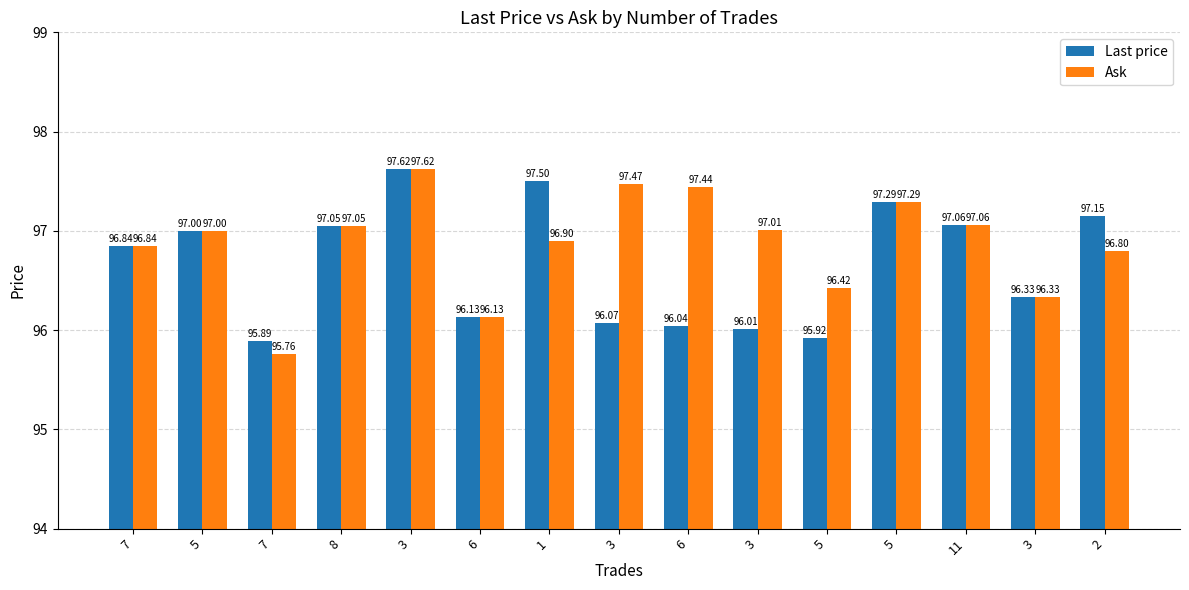

At which category does the chart reach its minimum across all series?

7